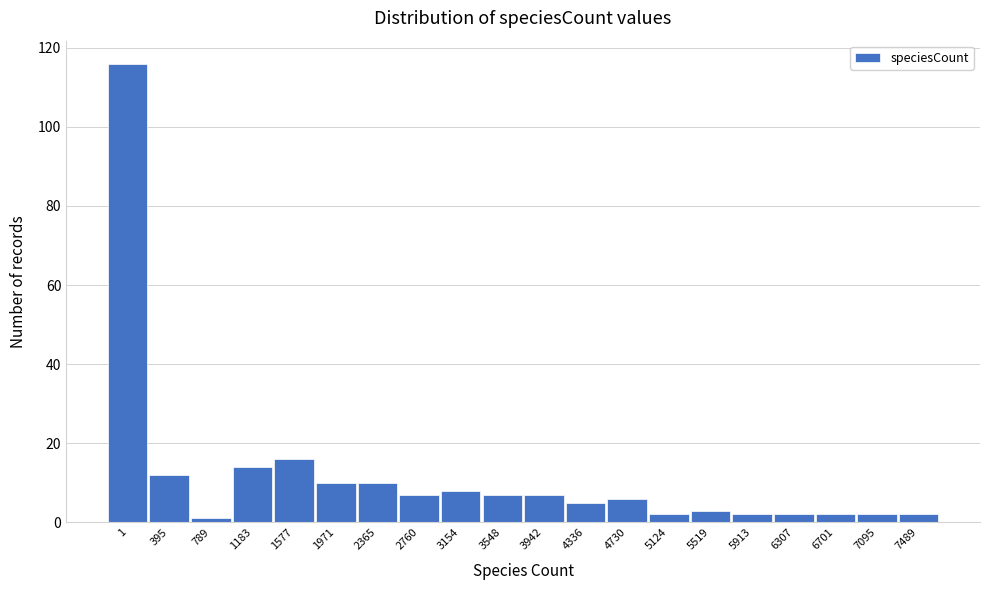

Reading left to right, list all the values displayed in this chart.

116	12	1	14	16	10	10	7	8	7	7	5	6	2	3	2	2	2	2	2